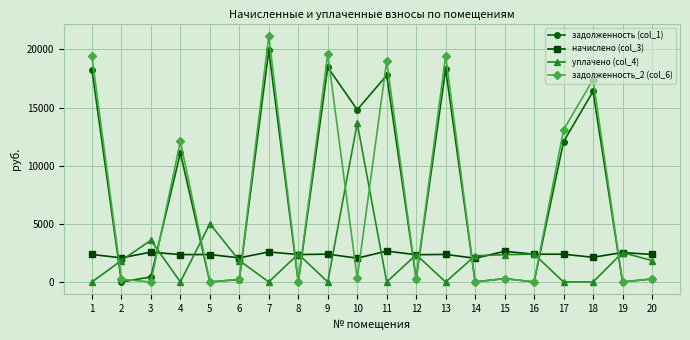

List the series in order of their peak value, lowest first.

начислено (col_3), уплачено (col_4), задолженность (col_1), задолженность_2 (col_6)